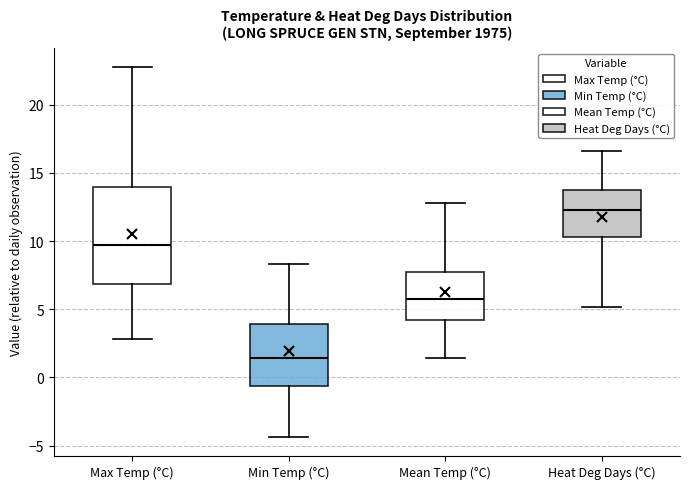

Comparing the boxes themselves (not the whiskers), which one is the tallest?

Max Temp (°C)